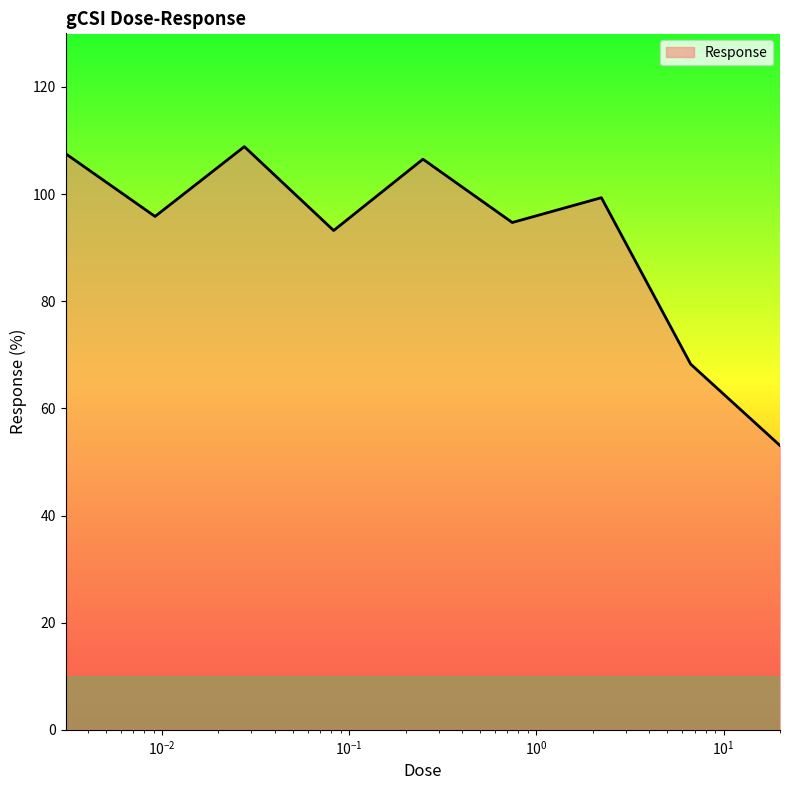

What is the difference between the maximum and minimum values?

55.8